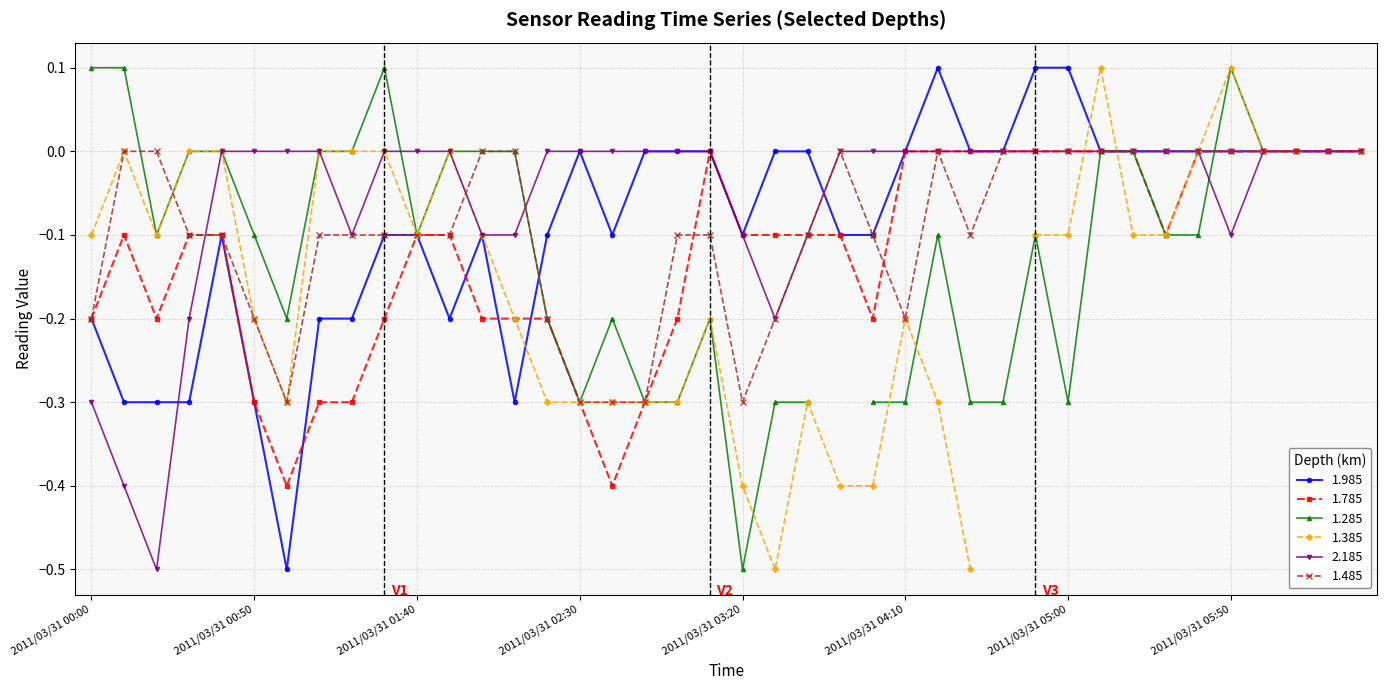

True or false: 1.785 has more than 0 points higher than both neighbors.

True